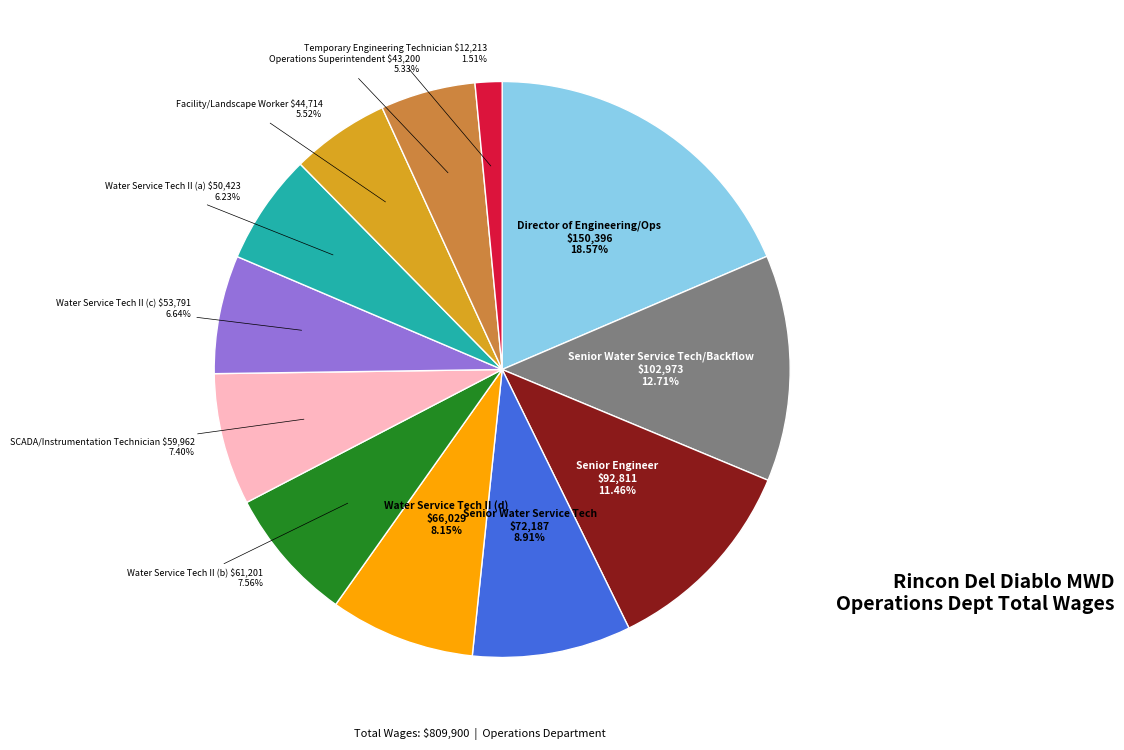

Is there any slice that represents more than half of the pie?

No